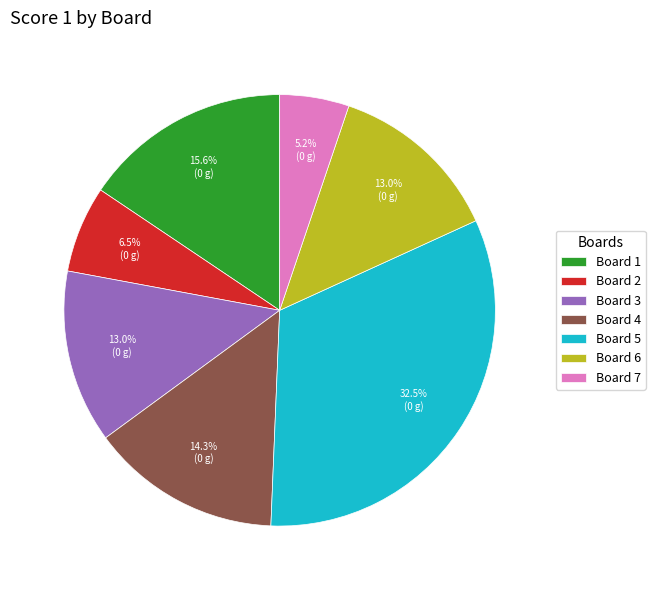

The Board 5 slice represents 39% of the pie. True or false?

False